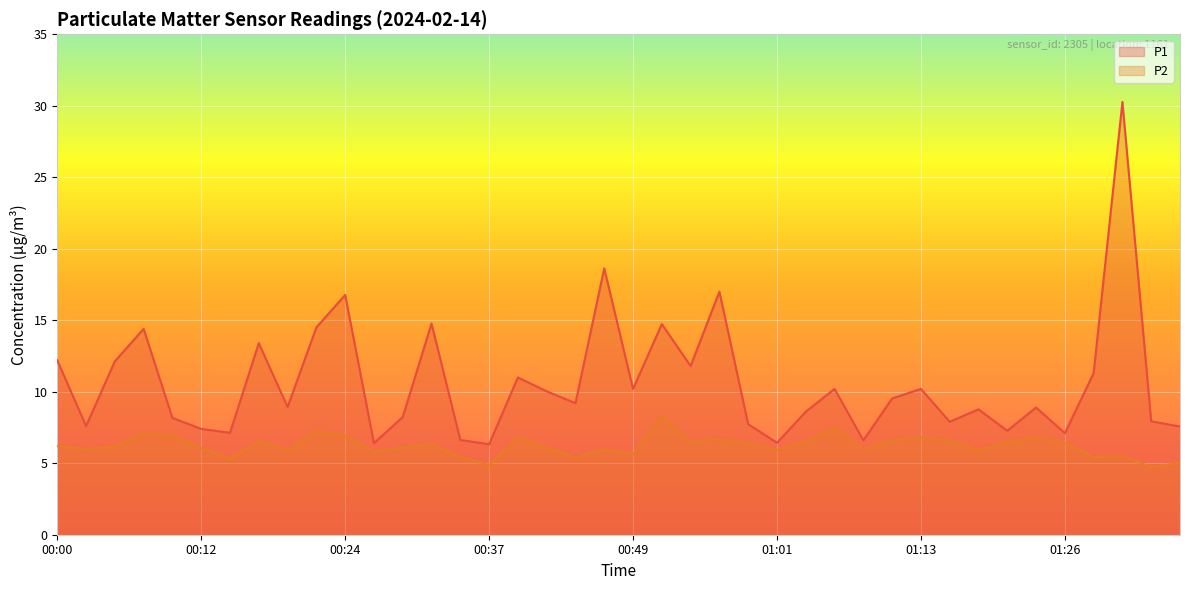

What are all the series names shown in the legend?

P1, P2